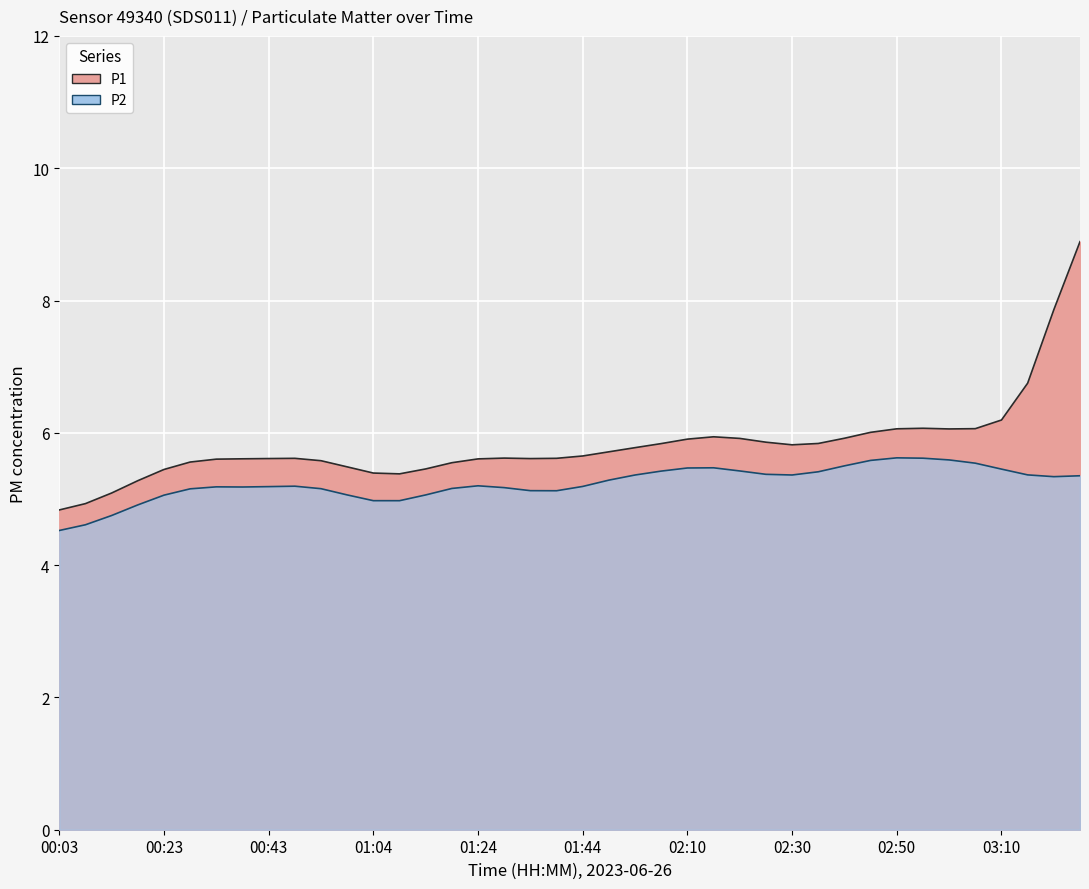

What are all the series names shown in the legend?

P1, P2